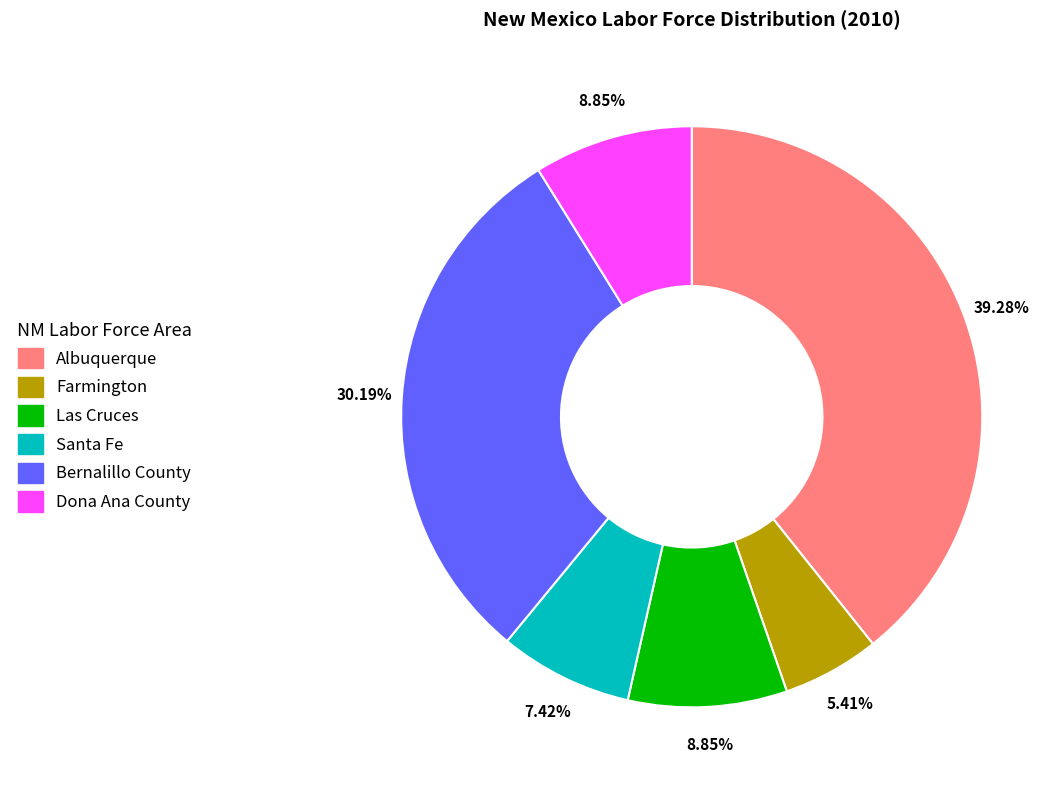

Approximately how many times larger is the value at Albuquerque compared to Dona Ana County?

4.4